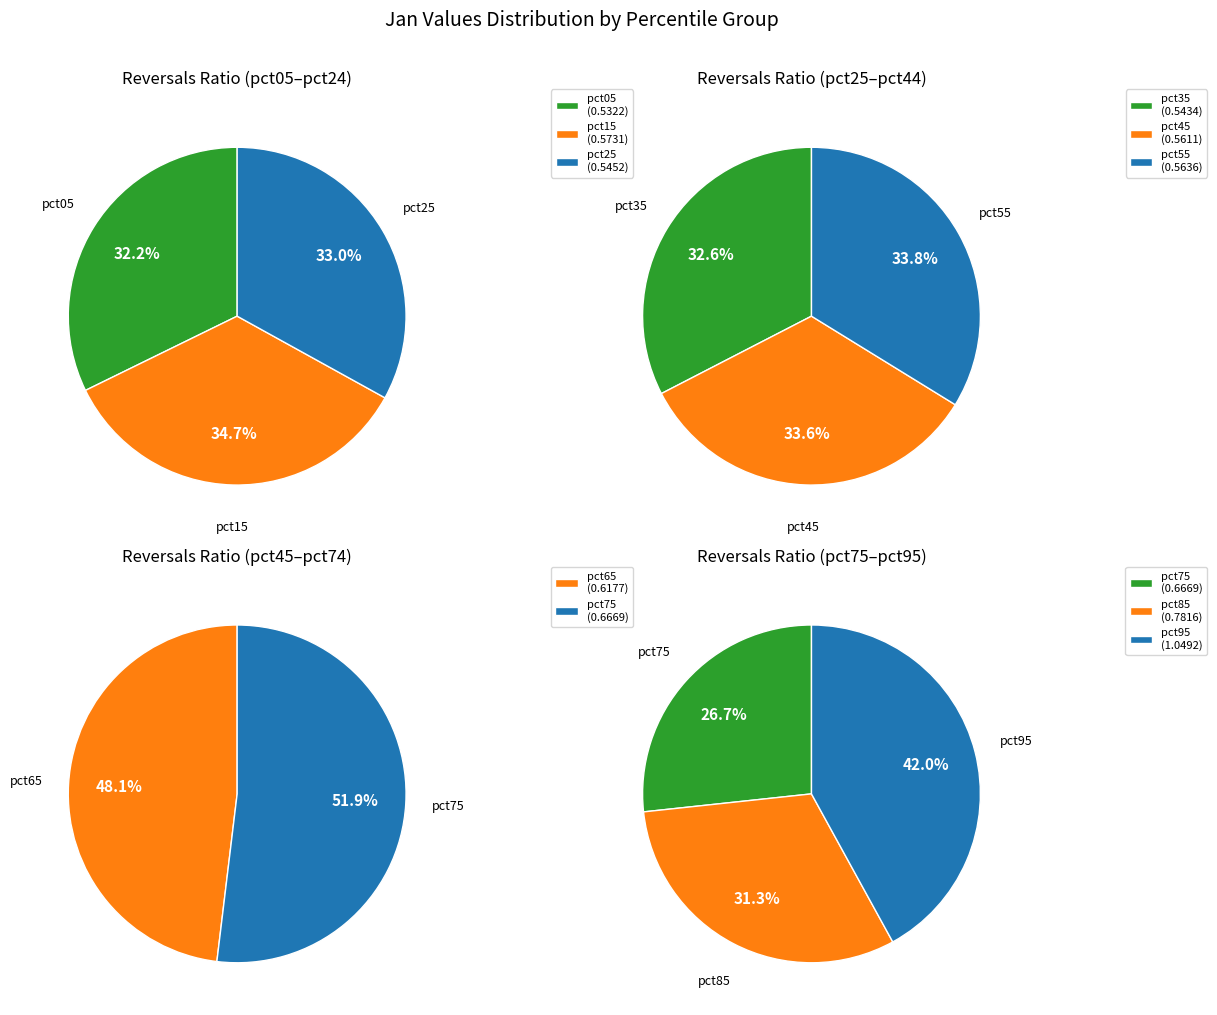

Rank the categories by value from highest to lowest.

pct95, pct85, pct75, pct65, pct15, pct55, pct45, pct25, pct35, pct05